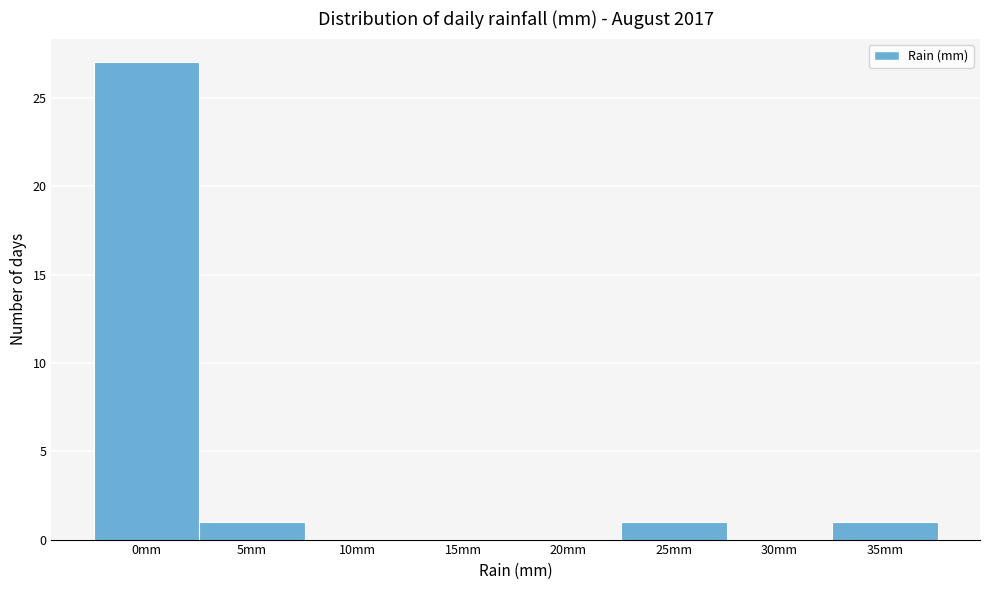

Reading left to right, extract all data points from this chart.

0mm=27	5mm=1	10mm=0	15mm=0	20mm=0	25mm=1	30mm=0	35mm=1